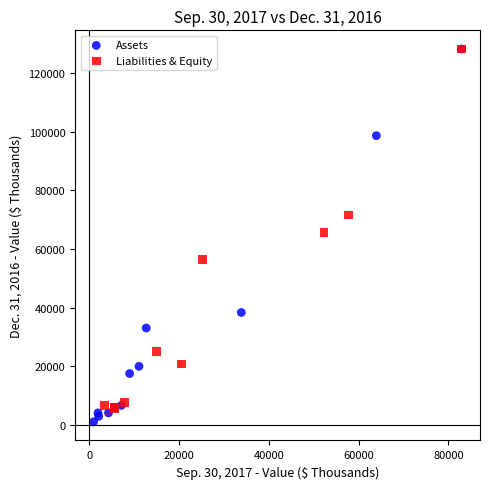

Which series has the largest Y range (max minus min)?

Assets